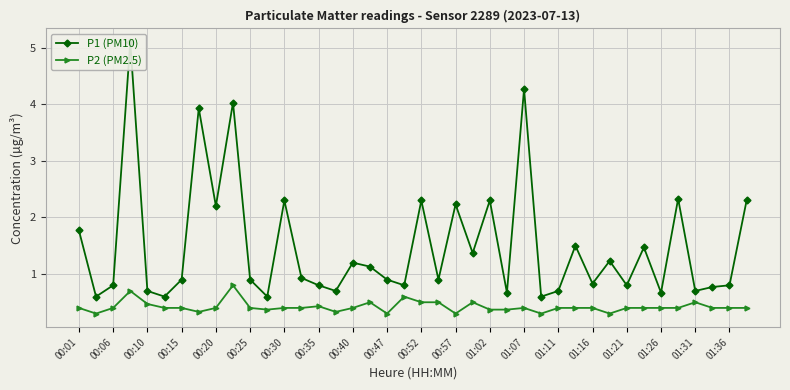

Reading right to left, list all the values displayed in this chart.

P1 (PM10): 2.3	0.8	0.8	0.7	2.3	0.7	1.5	0.8	1.2	0.8	1.5	0.7	0.6	4.3	0.7	2.3	1.4	2.2	0.9	2.3	0.8	0.9	1.1	1.2	0.7	0.8	0.9	2.3	0.6	0.9	4.0	2.2	3.9	0.9	0.6	0.7	5.1	0.8	0.6	1.8
P2 (PM2.5): 0.4	0.4	0.4	0.5	0.4	0.4	0.4	0.4	0.3	0.4	0.4	0.4	0.3	0.4	0.4	0.4	0.5	0.3	0.5	0.5	0.6	0.3	0.5	0.4	0.3	0.4	0.4	0.4	0.4	0.4	0.8	0.4	0.3	0.4	0.4	0.5	0.7	0.4	0.3	0.4